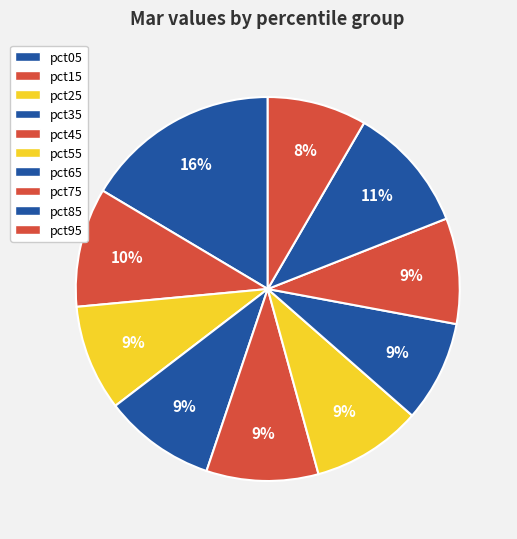

What is the change in value from pct05 to pct85?

-0.3